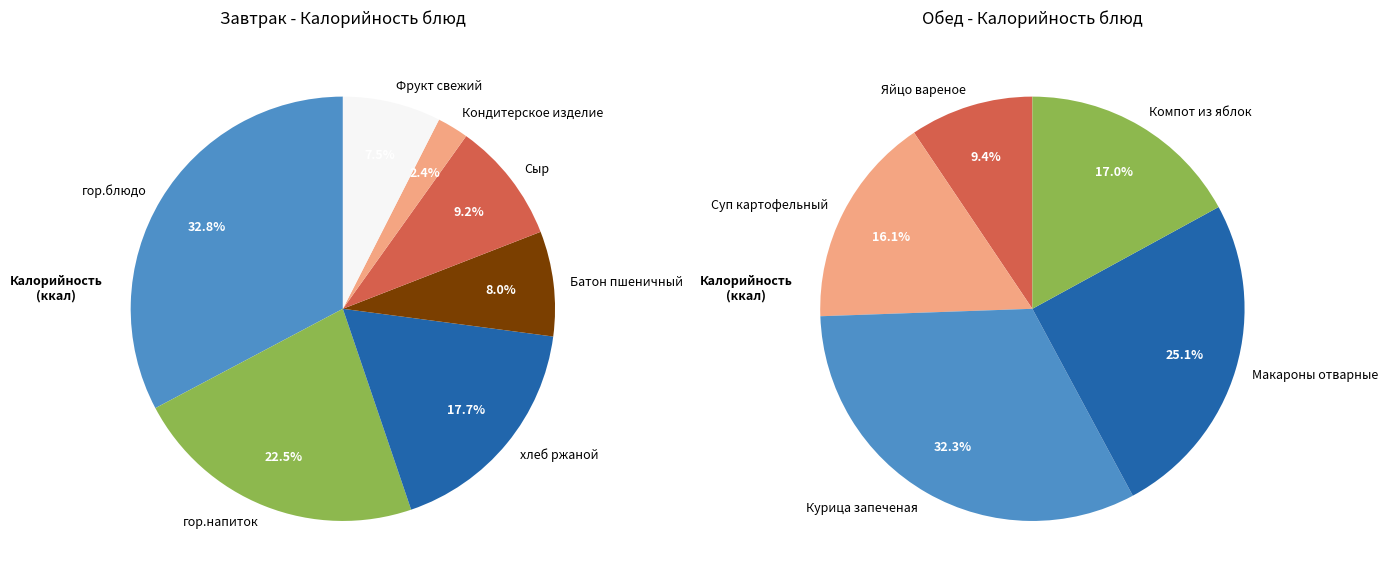

The Сыр slice represents 1% of the pie. True or false?

False